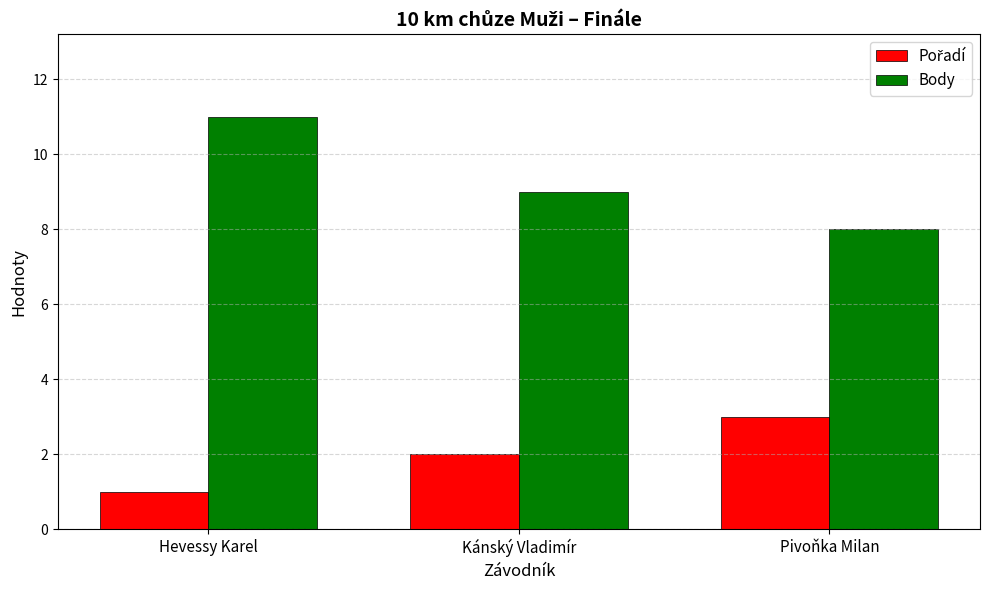

What is the label of the 1st bar from the left?

Hevessy Karel